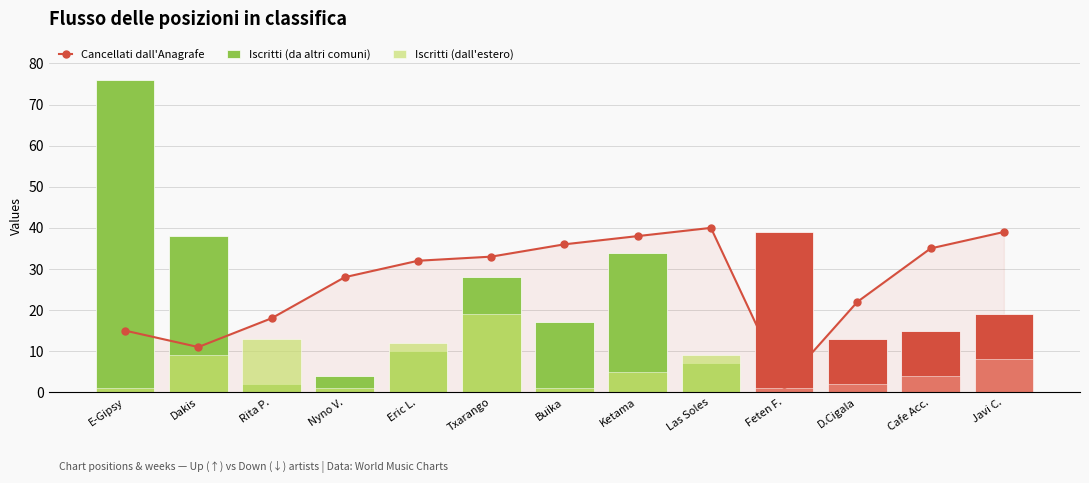

Does the chart contain stacked bars?

No